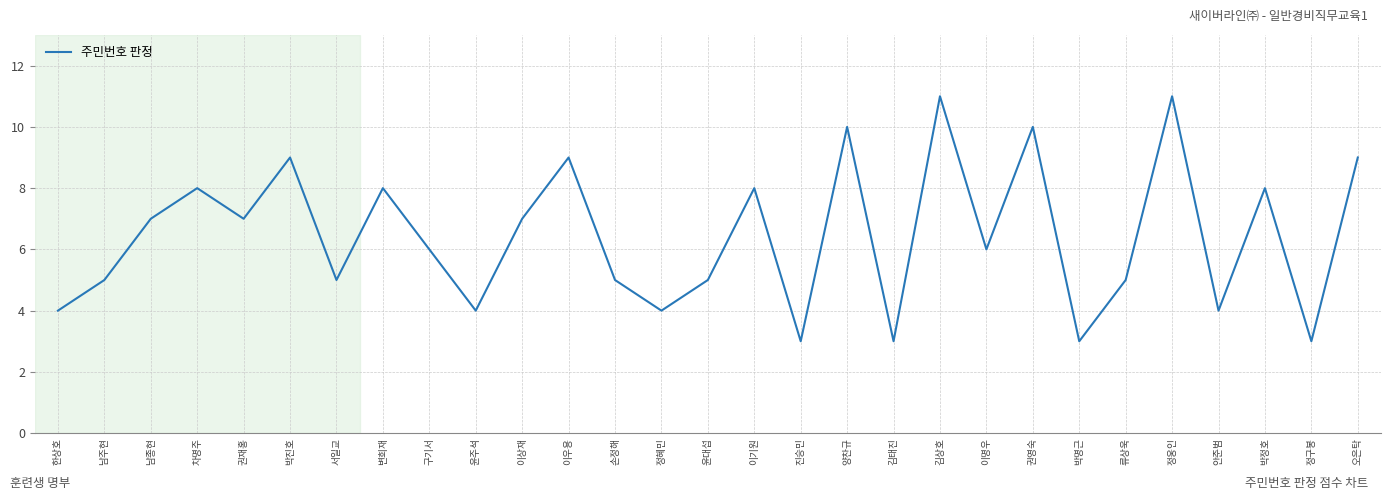

What is the difference between the second highest and second lowest values?

8